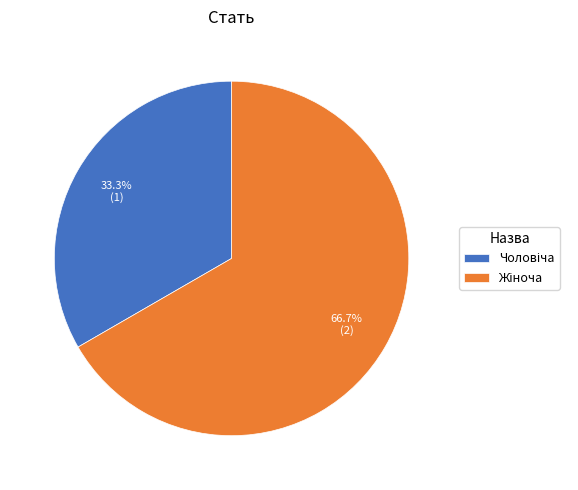

Does any single category account for the majority?

Yes